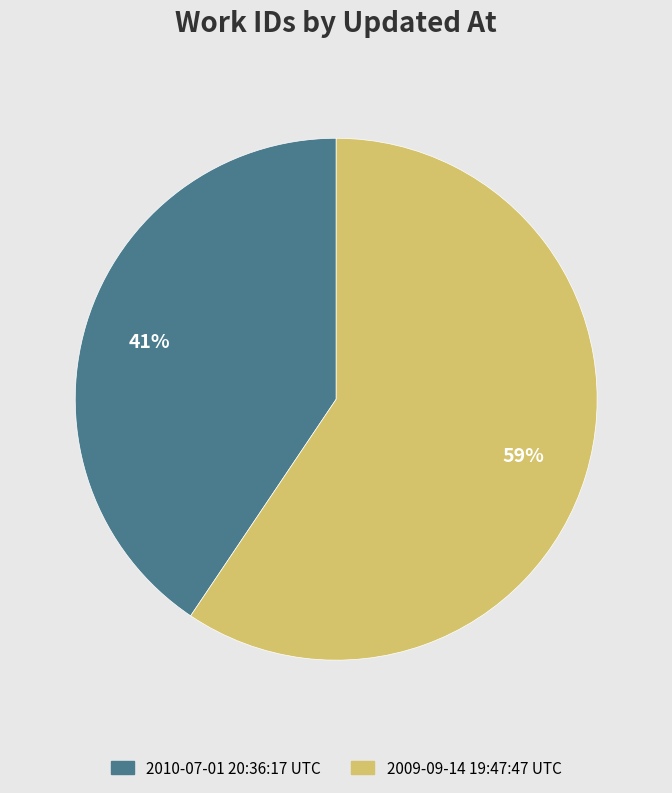

Which has a higher value, 2009-09-14 19:47:47 UTC or 2010-07-01 20:36:17 UTC?

2009-09-14 19:47:47 UTC